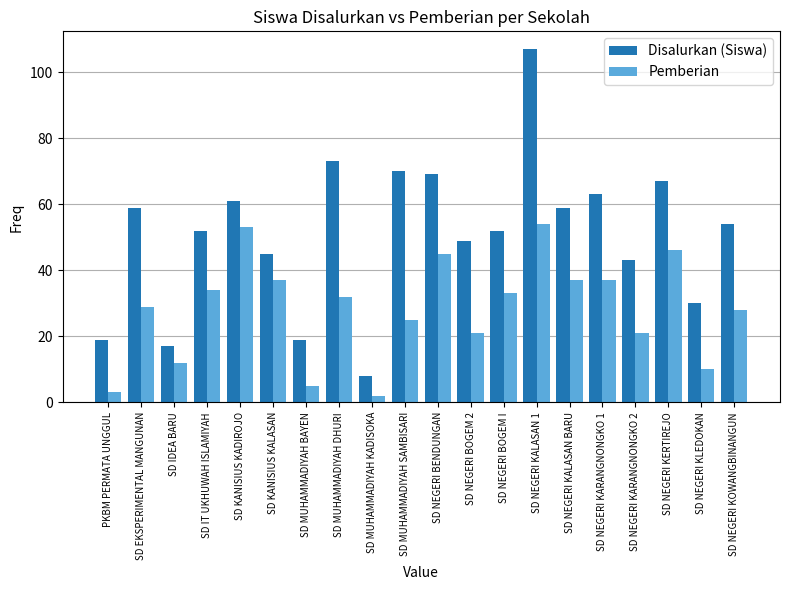

Does the chart contain stacked bars?

No